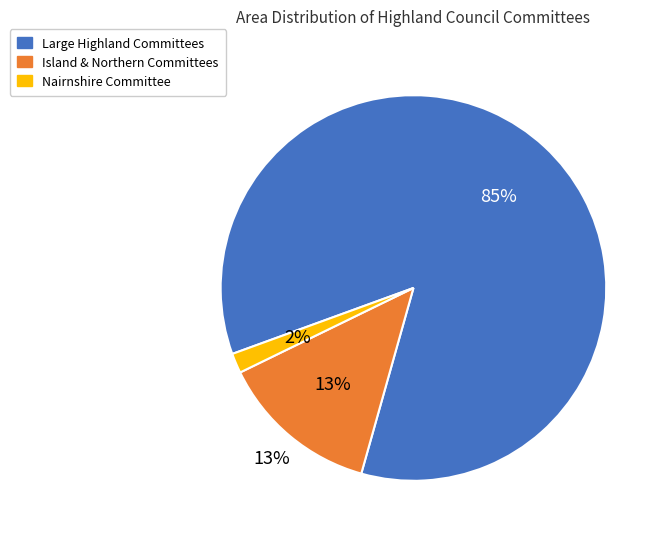

True or false: Caithness Committee accounts for 18% of the total.

False